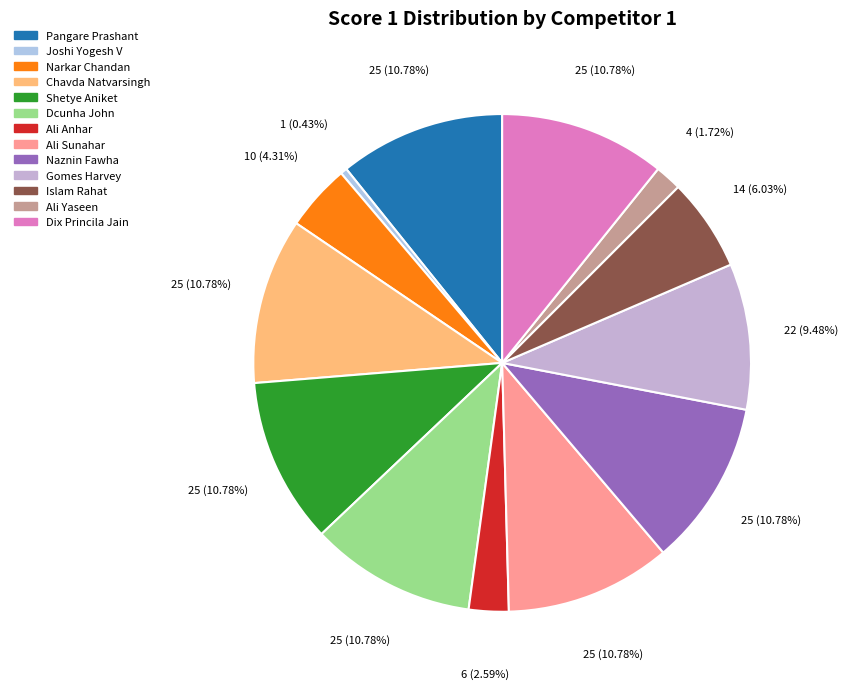

Is Ali Anhar the majority of the pie?

No